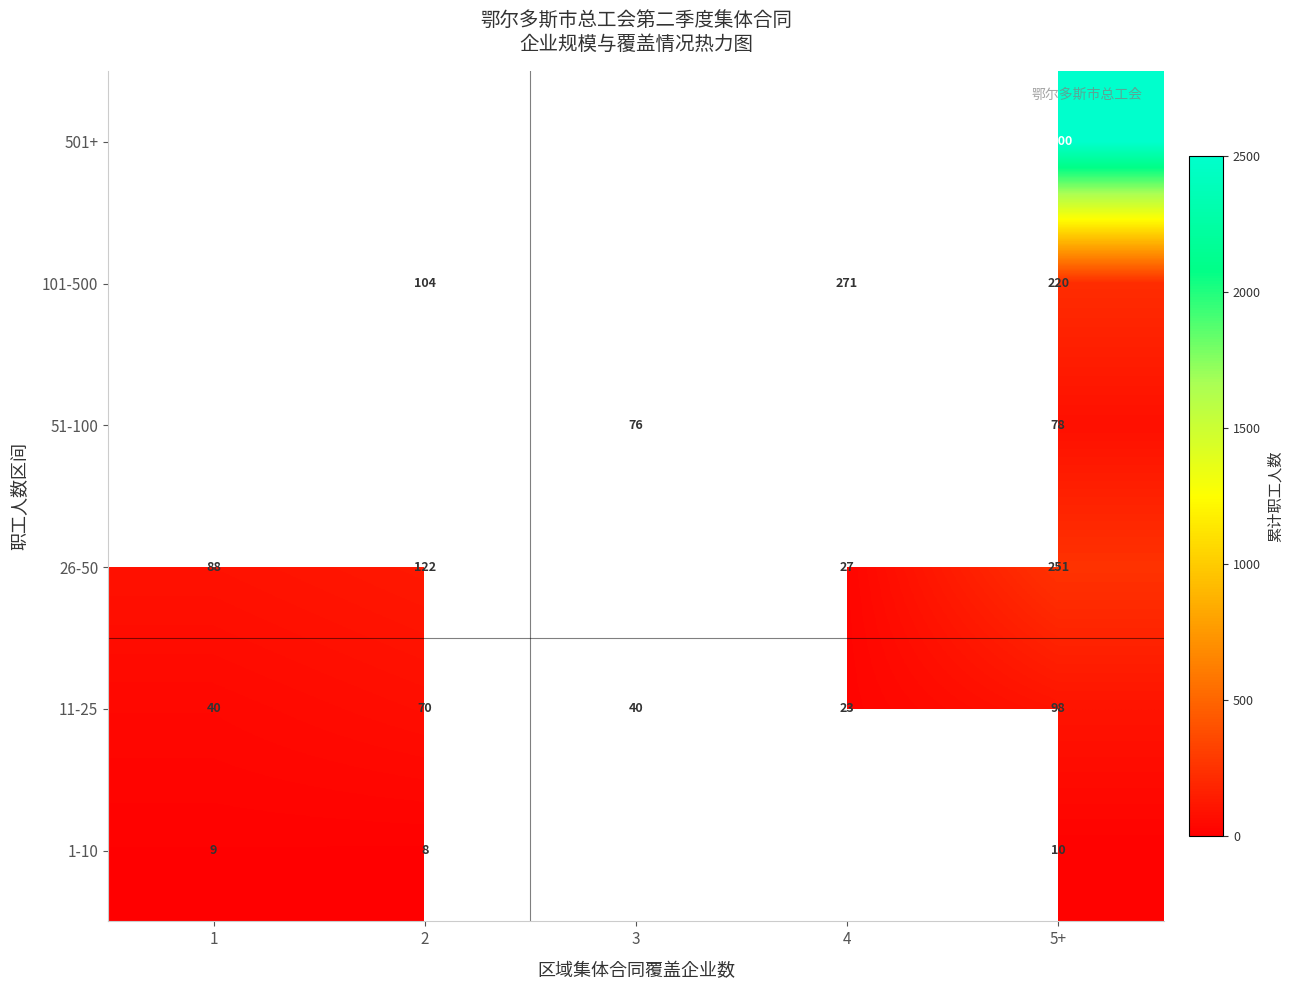

What is the difference between the second highest and second lowest values in the 11-25 series?

30